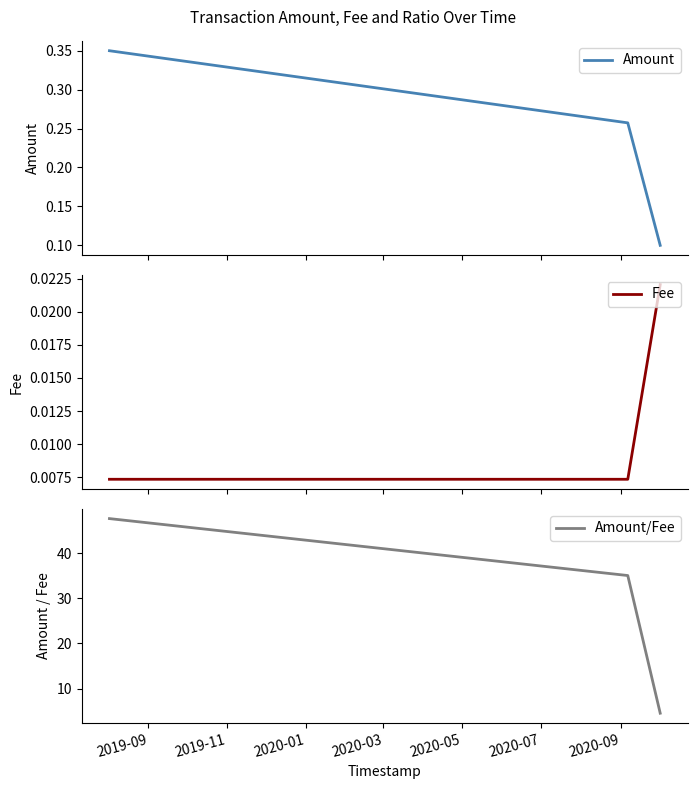

How many Amount values are between 0 and 1?

3